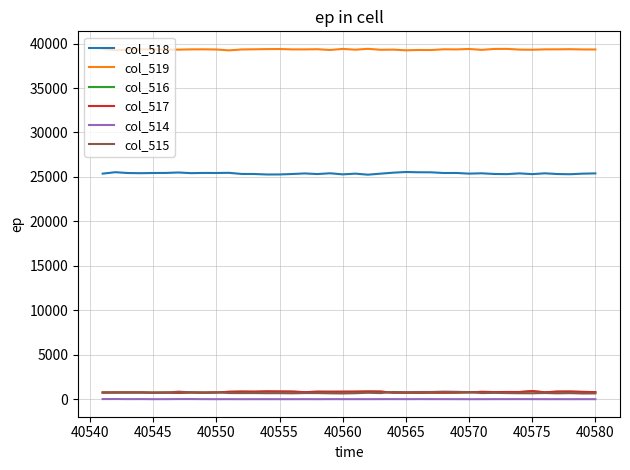

True or false: col_519 and col_515 cross at least once.

False